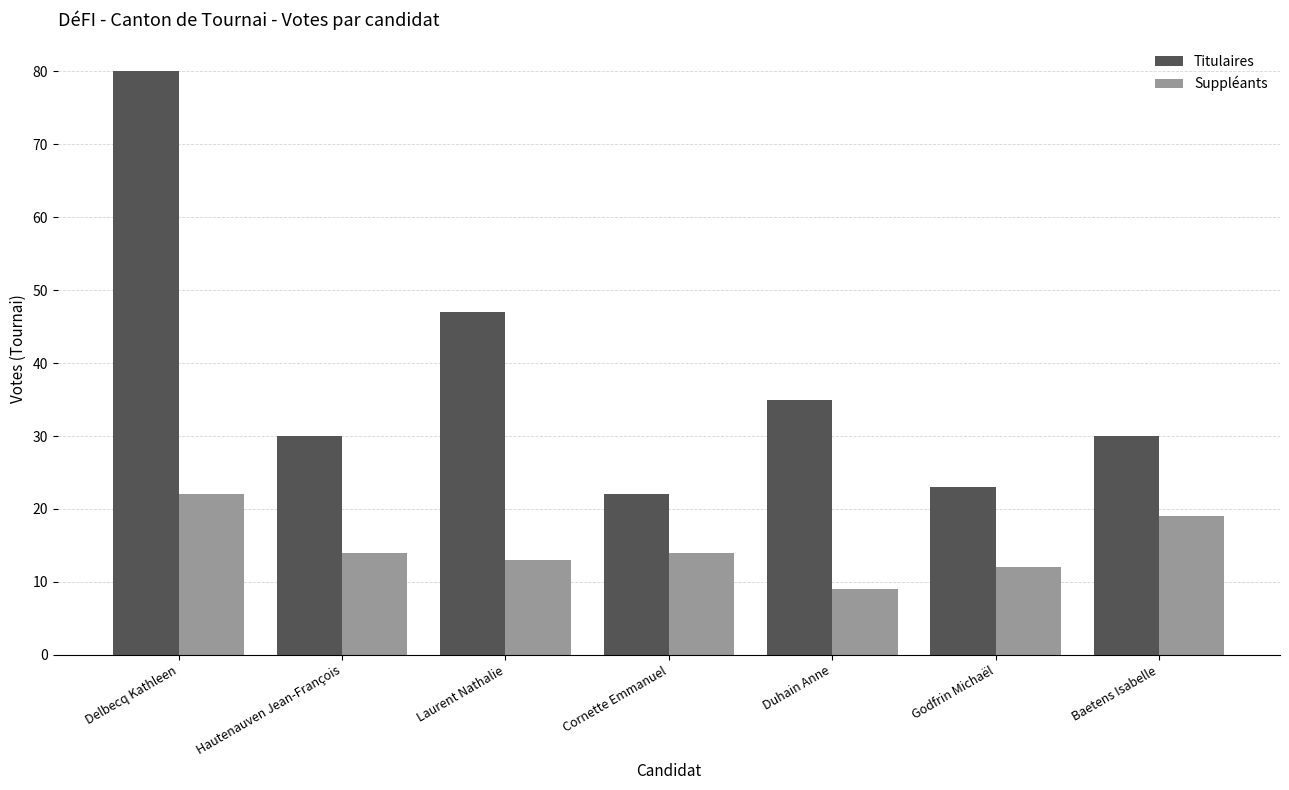

Which category has the highest value in the Suppléants series?

Delbecq Kathleen